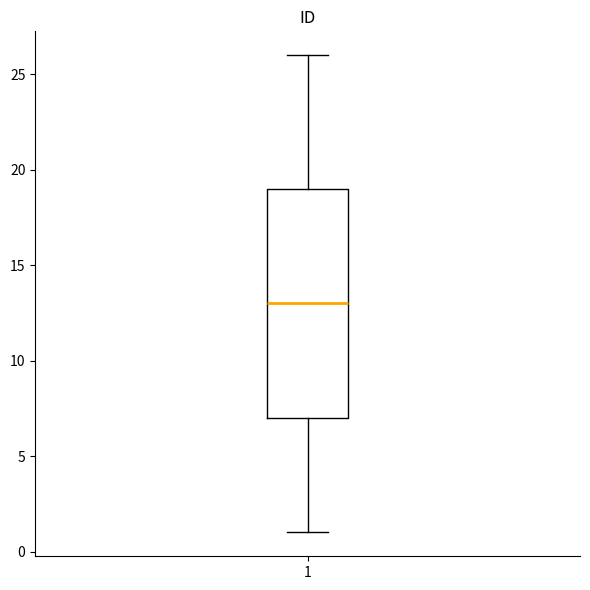

Where does the median line of the box at x = 1 sit on the y-axis? The values are not printed on the chart, so give them approximately, as read against the axis.

13